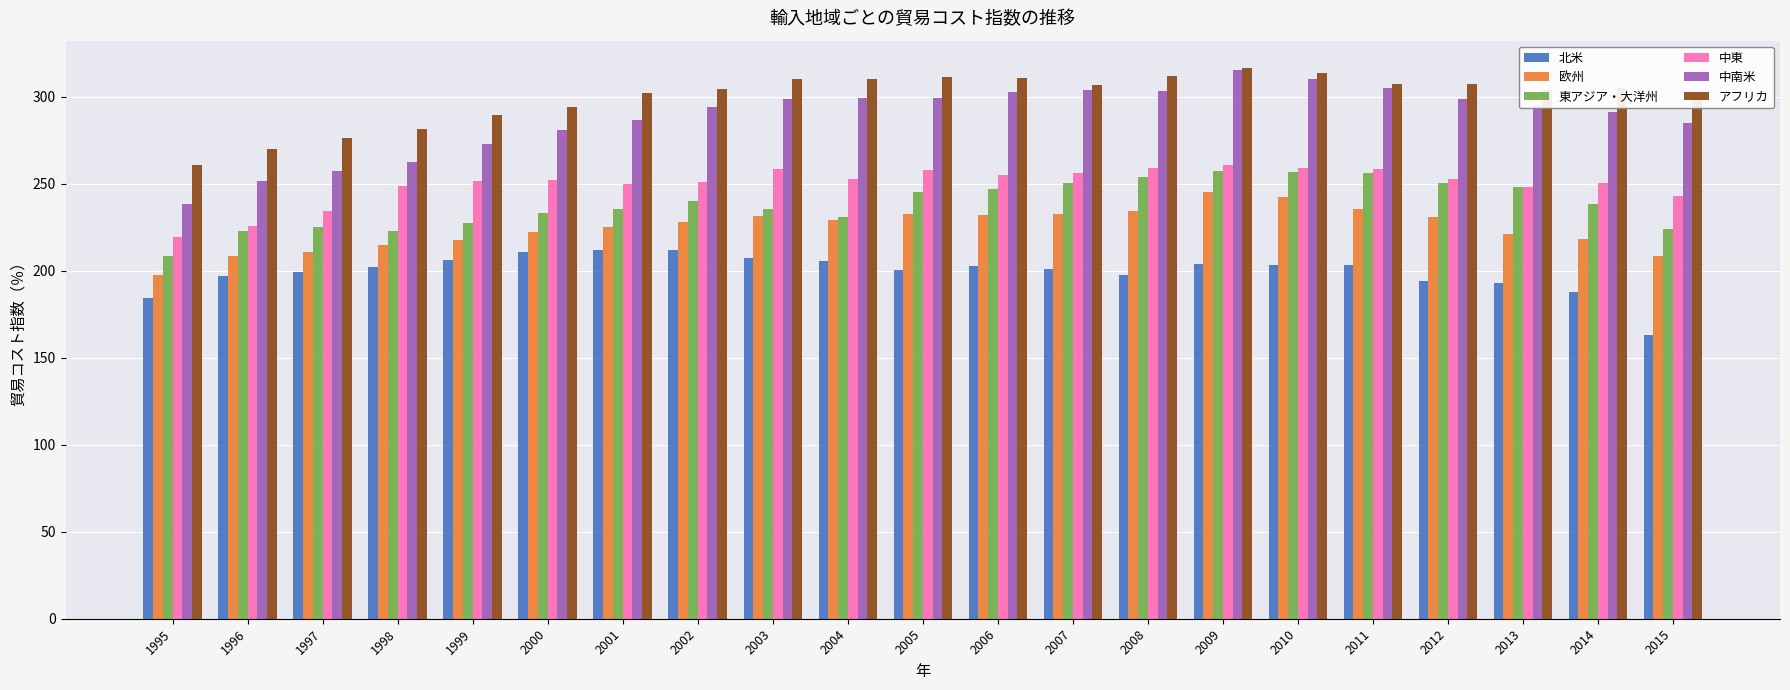

What is the greatest value displayed?

316.5